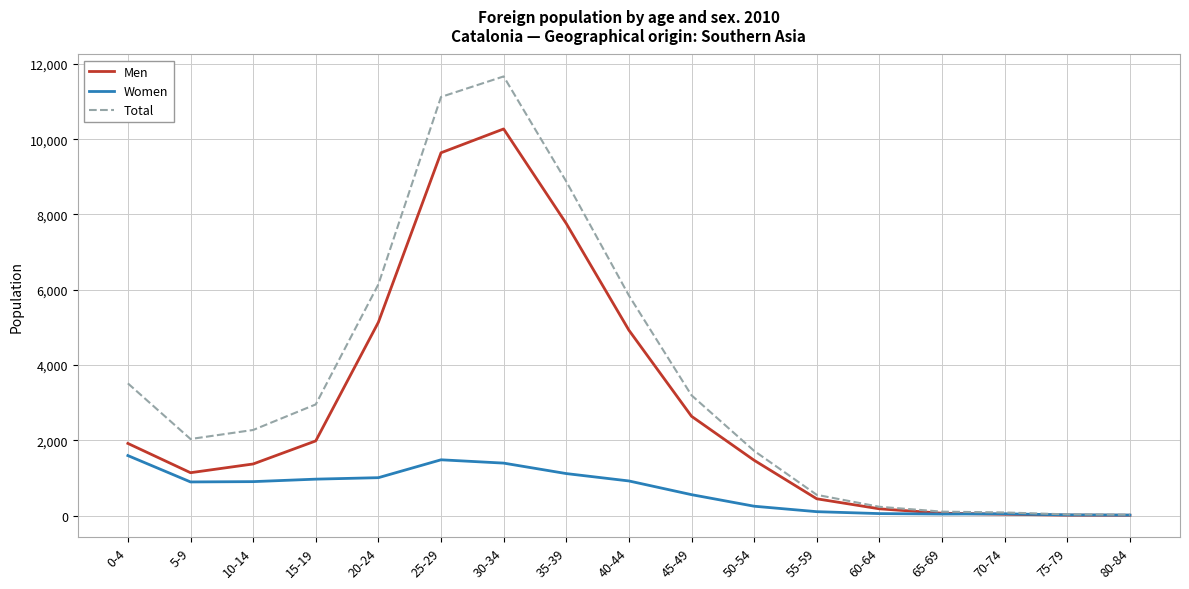

Between 10-14 and 65-69, which series saw the biggest shift?

Total